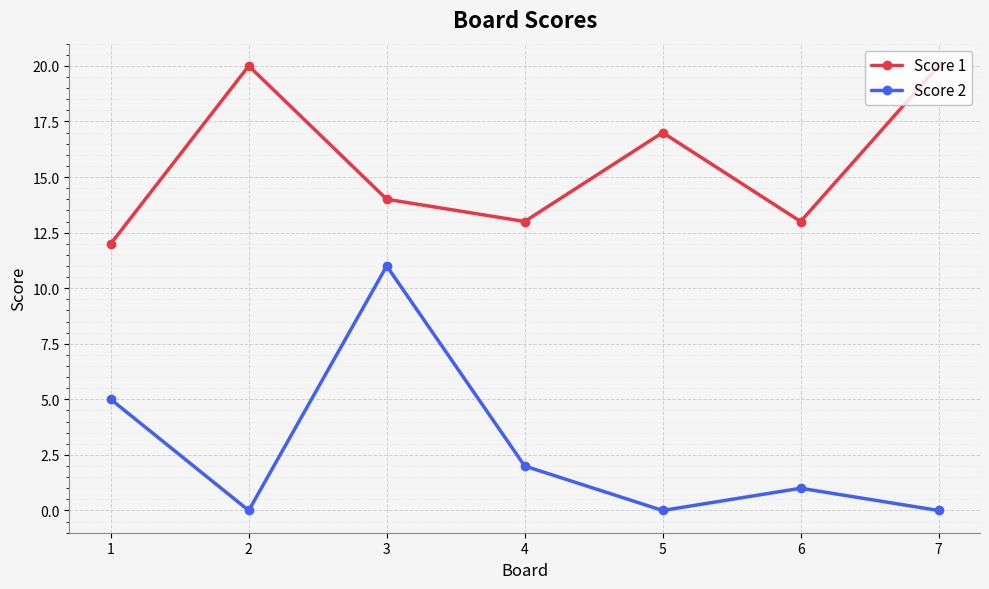

How many data points in Score 1 are less than 14?

3